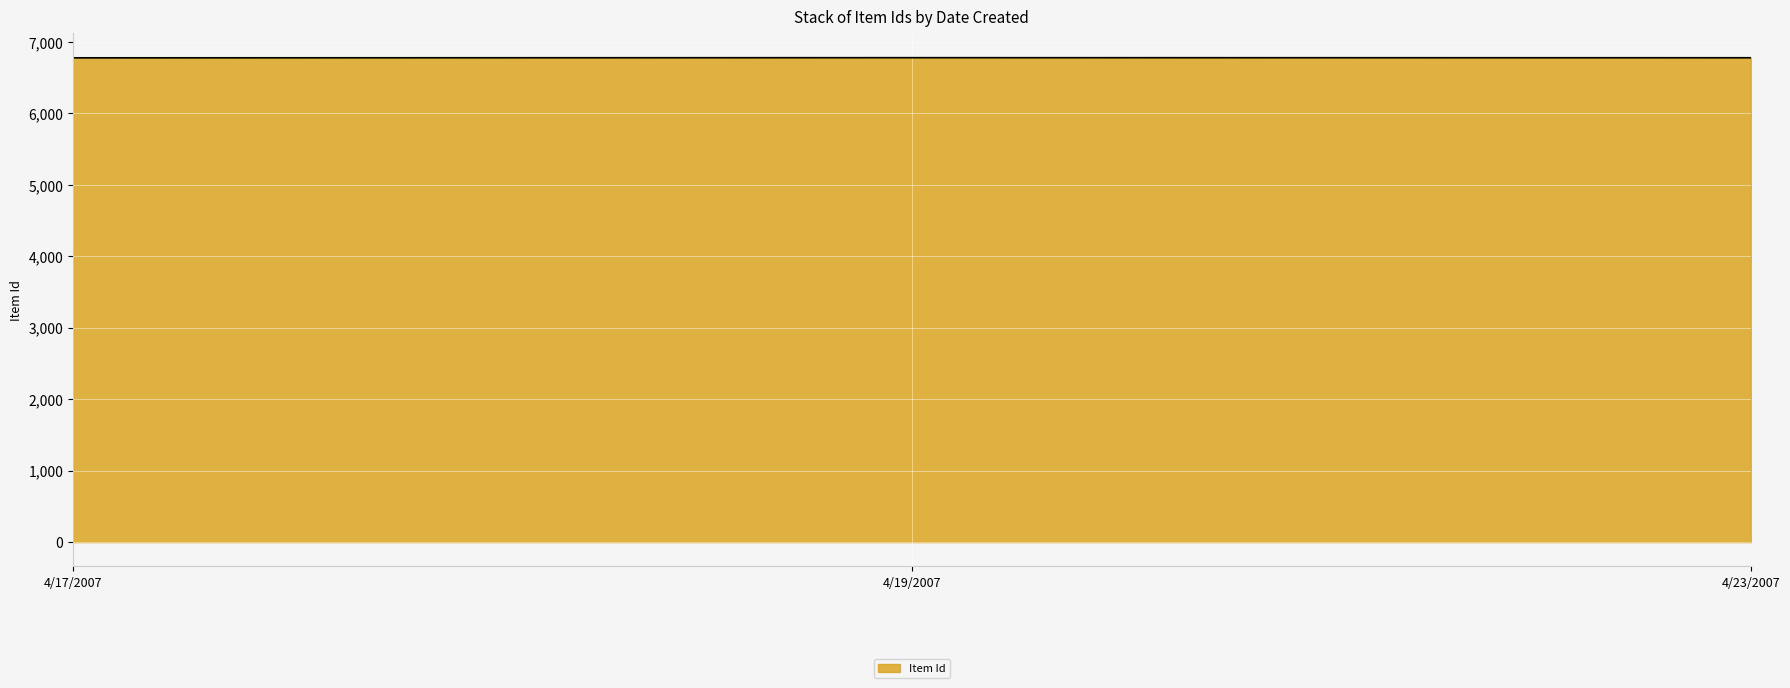

The chart shows a value of 10089 at 4/23/2007. True or false?

False